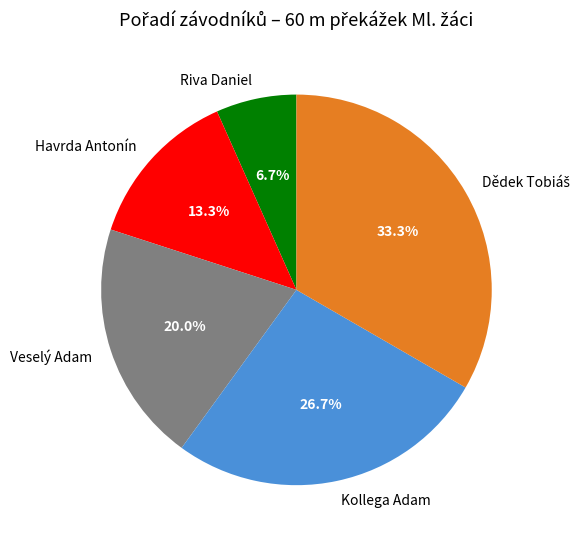

To the nearest percent, what portion does Kollega Adam represent?

27%